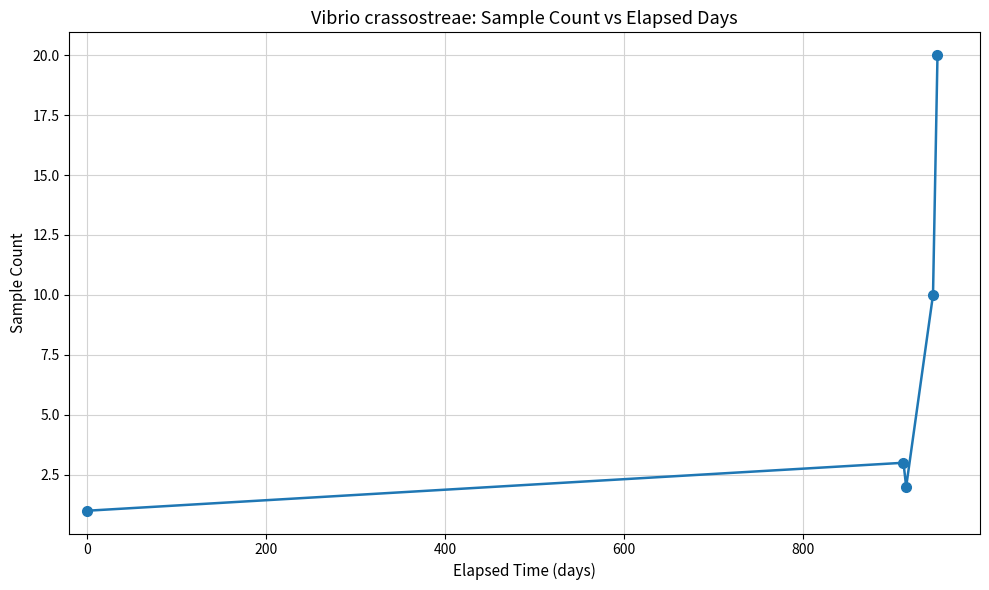

How many categories are shown in the chart?

5